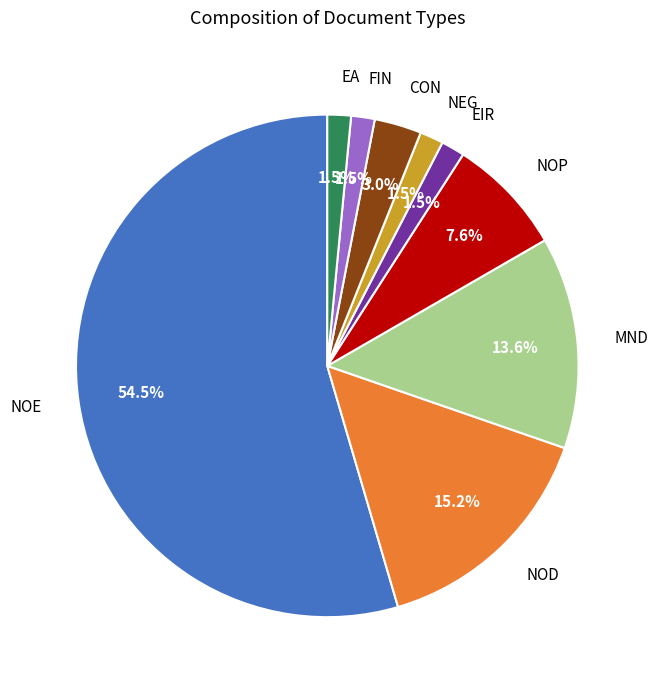

Which category accounts for the majority?

NOE